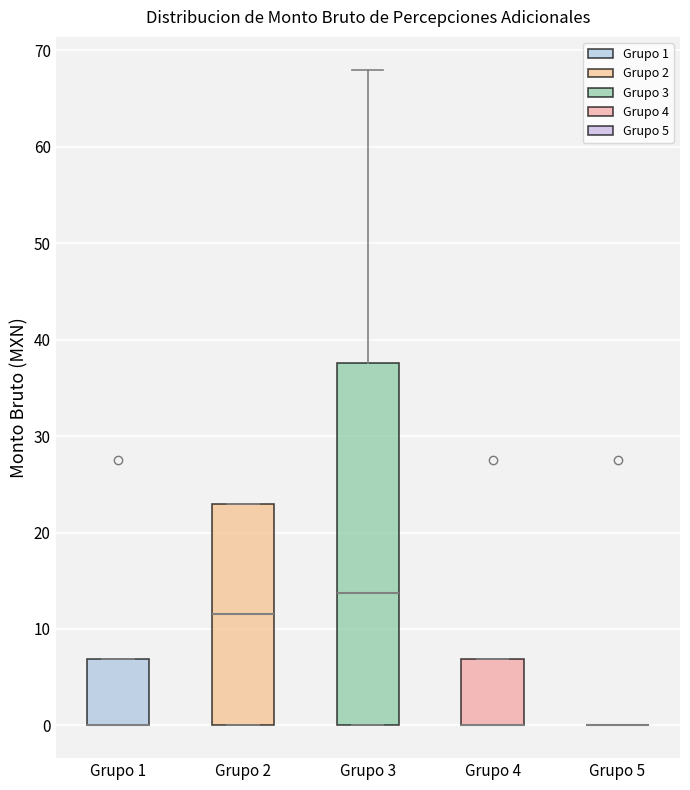

Comparing the boxes themselves (not the whiskers), which one is the tallest?

Grupo 3